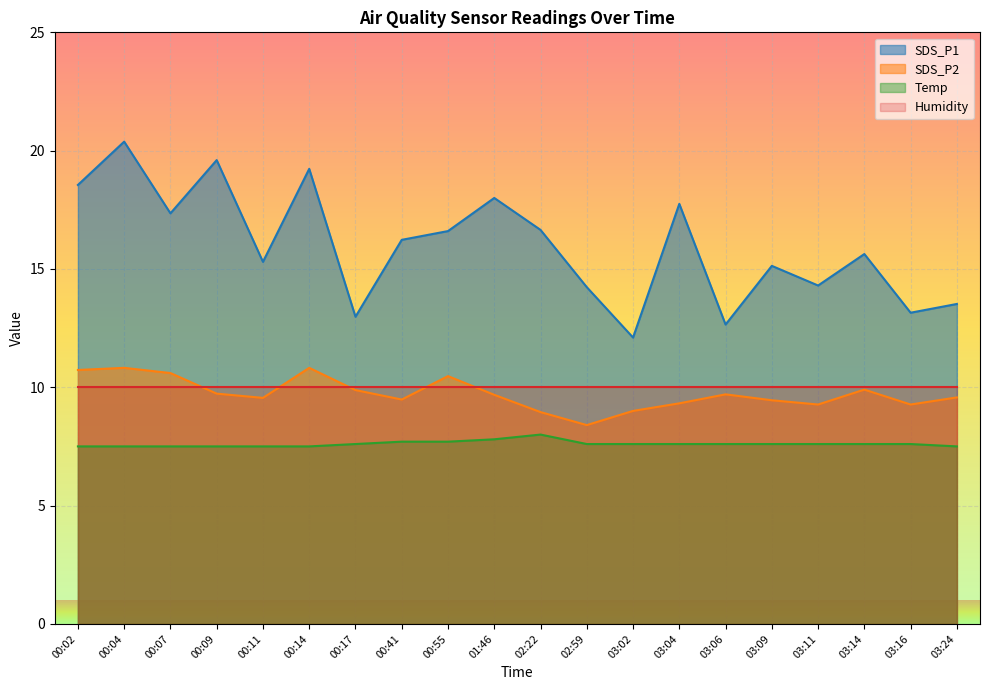

True or false: SDS_P1 and Temp cross at least once.

False